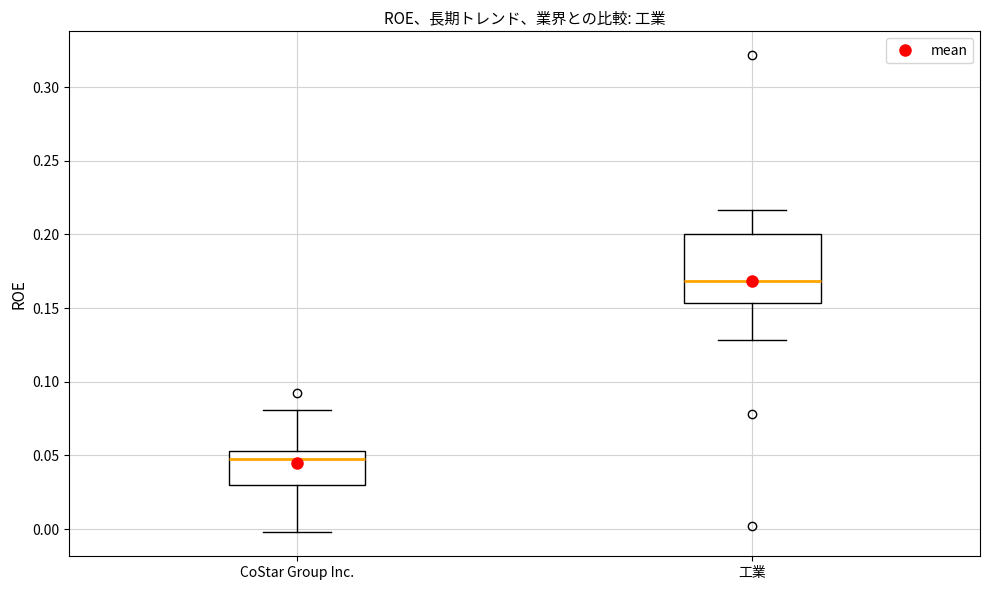

Which box is the tallest, from its lower edge to its upper edge?

工業